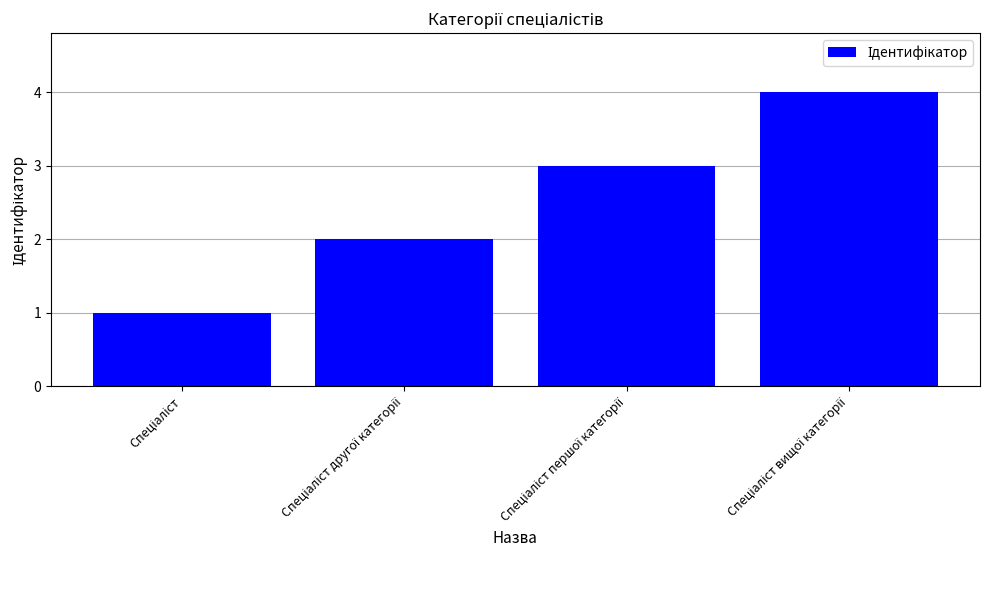

Does the chart contain any negative values?

No